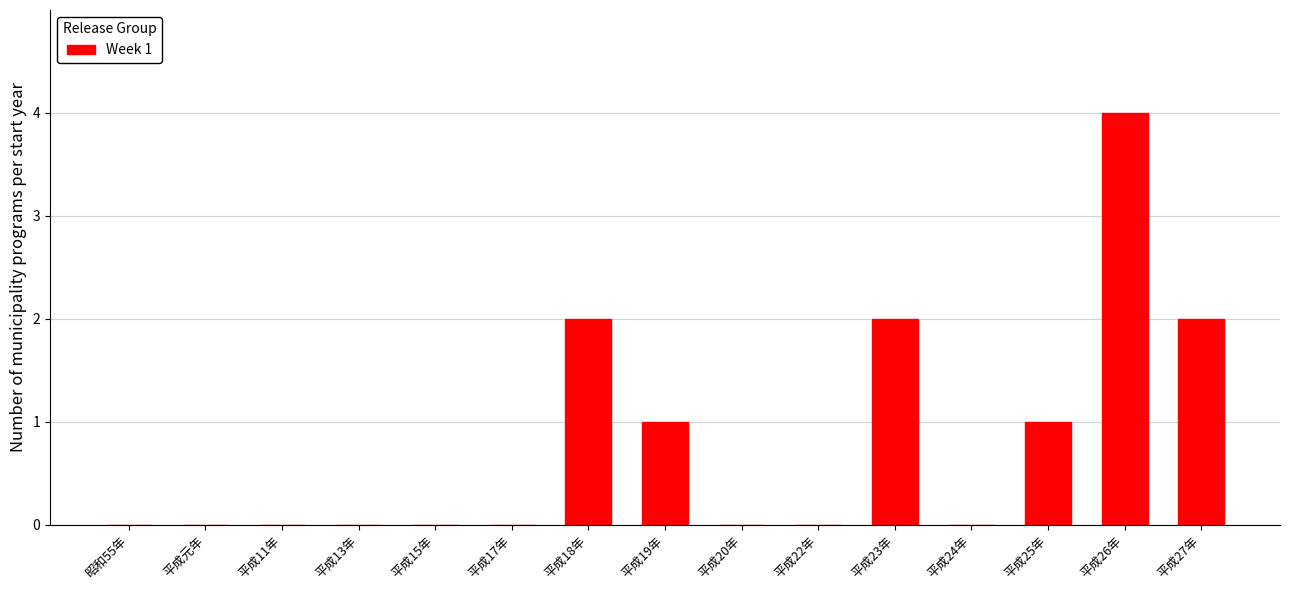

The chart shows a value of -1 at 平成17年. True or false?

False